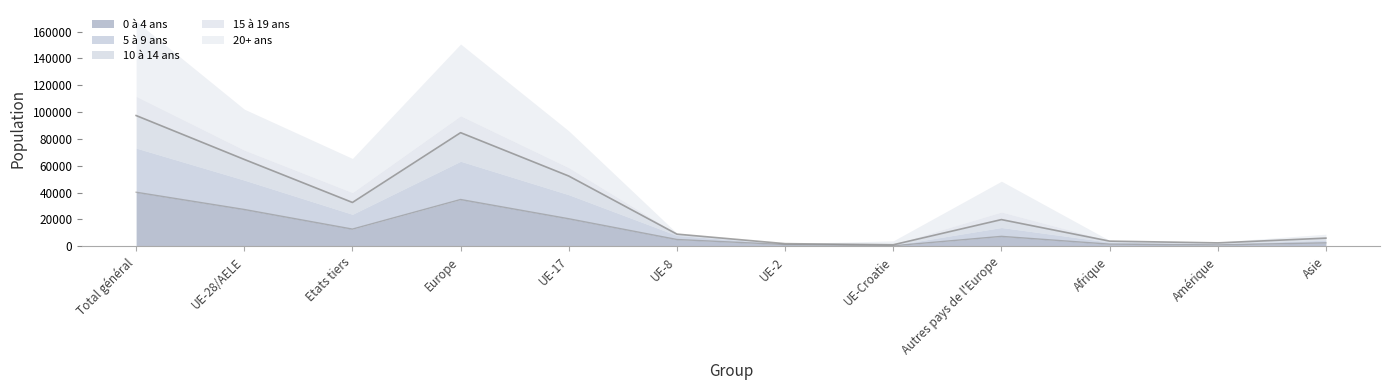

At which category does the chart reach its minimum across all series?

UE-2